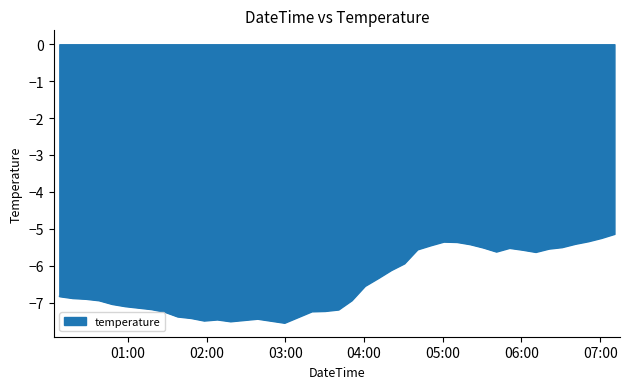

What is the greatest value displayed?

-5.1